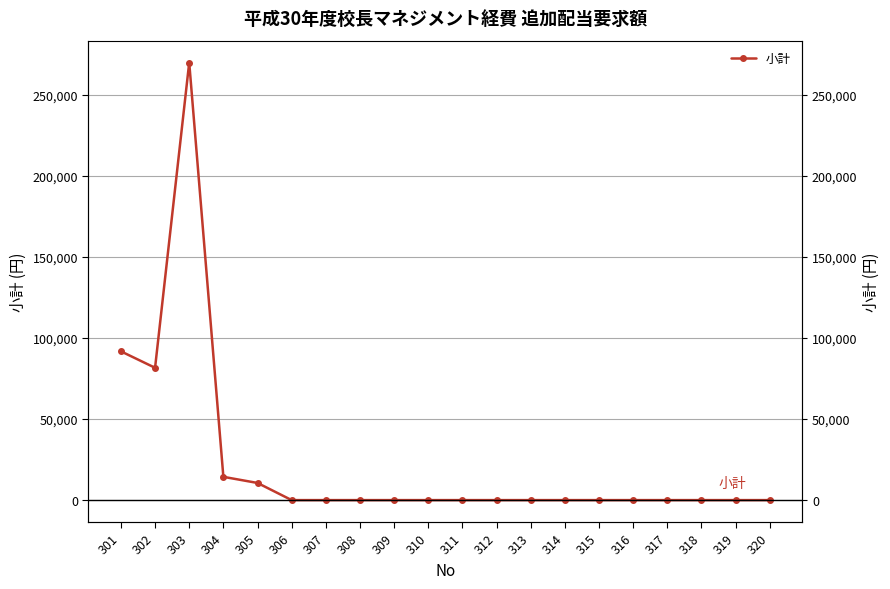

What is the difference between the maximum and minimum values?

270000